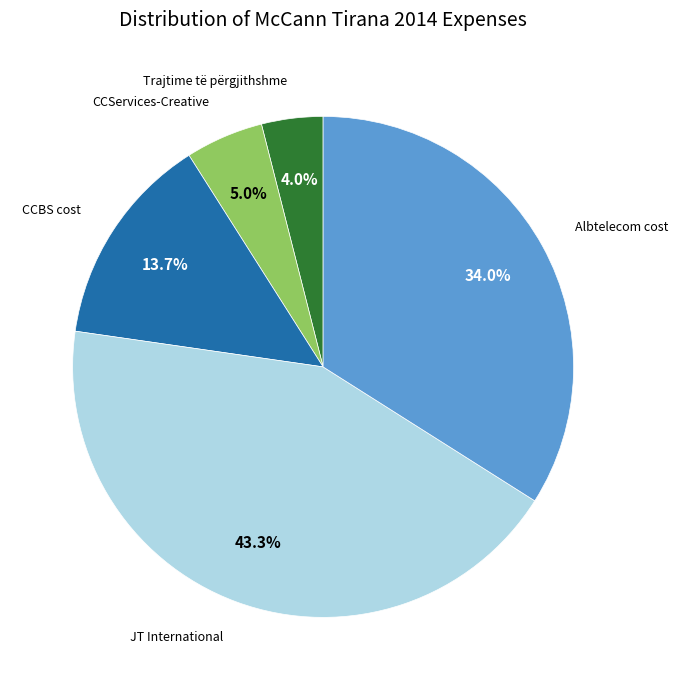

Is there a majority slice in this chart?

No